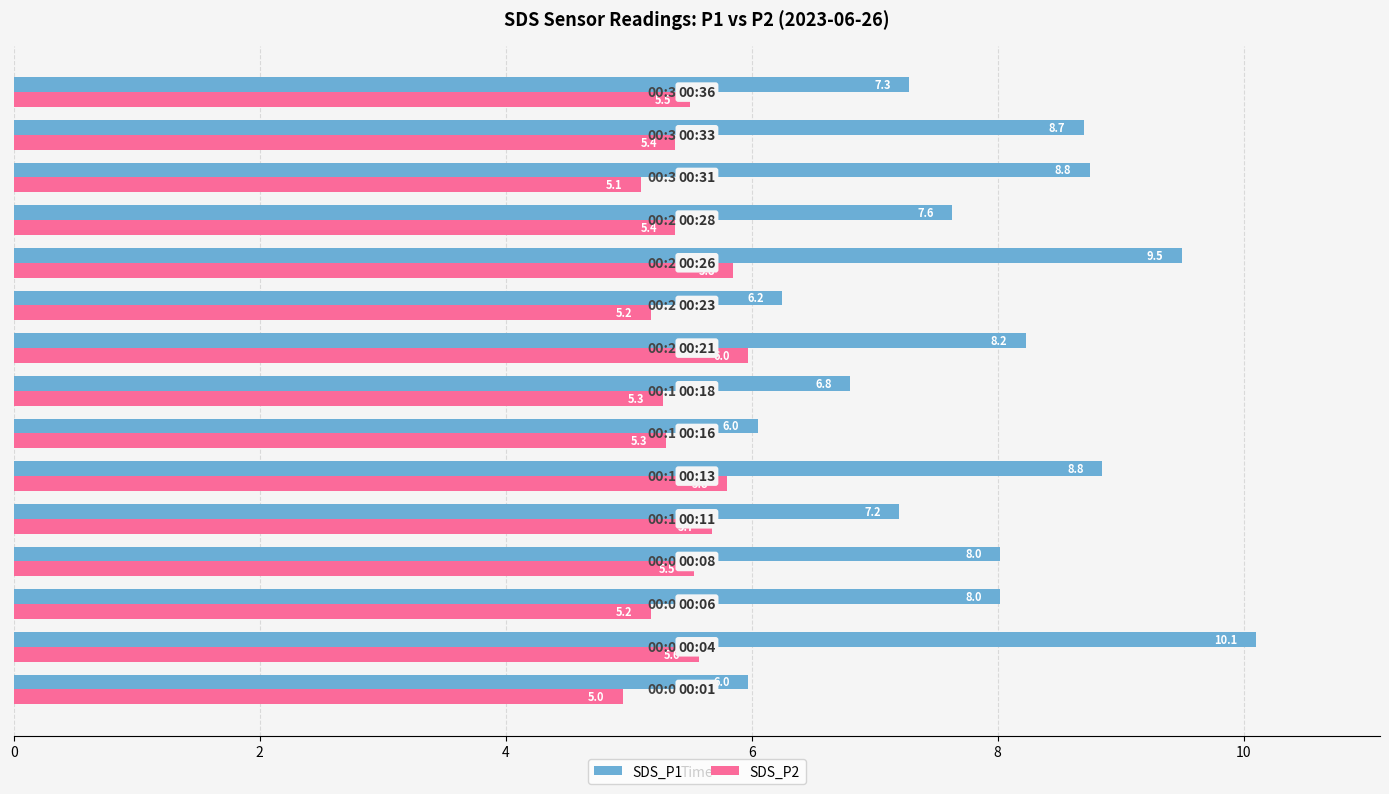

List the series in order of their overall mean, lowest first.

SDS_P2, SDS_P1